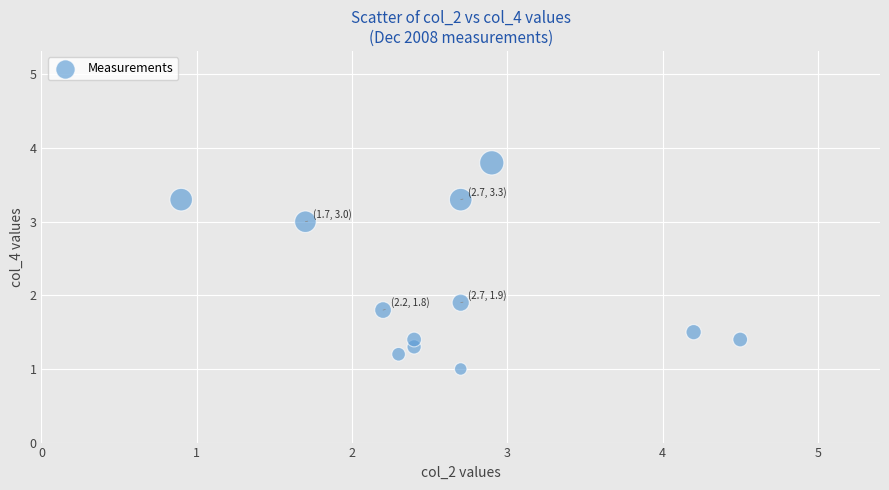

What Y value in the scatter plot is closest to 2?

1.9